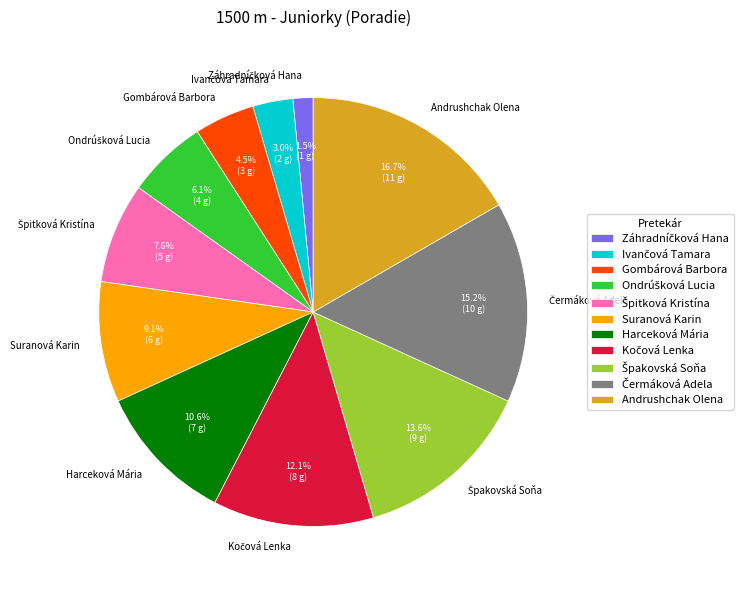

The Andrushchak Olena slice represents 28% of the pie. True or false?

False